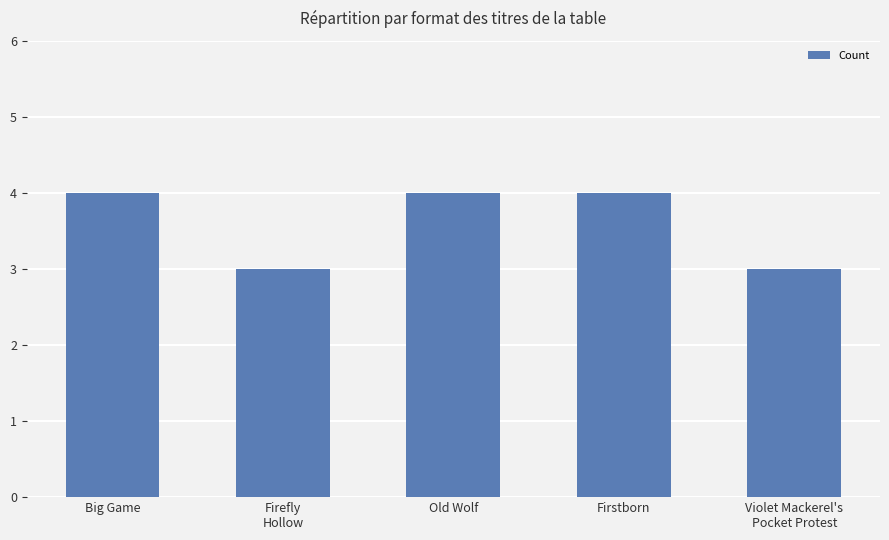

What is the greatest value displayed?

4